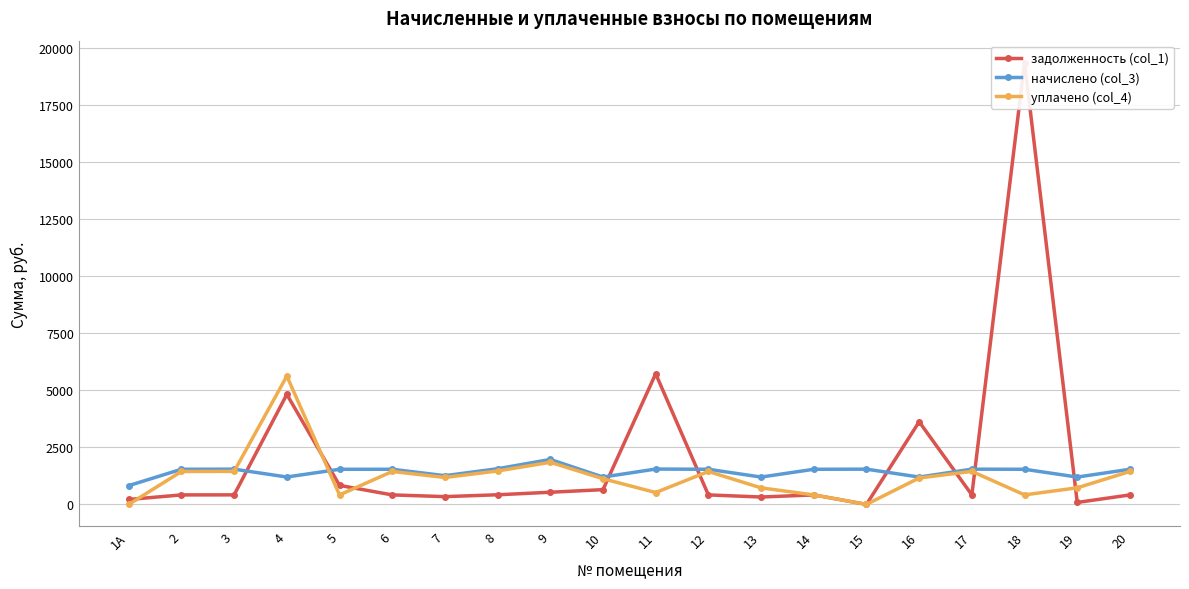

Is it true that начислено (col_3) equals 2680.3 at 12?

False